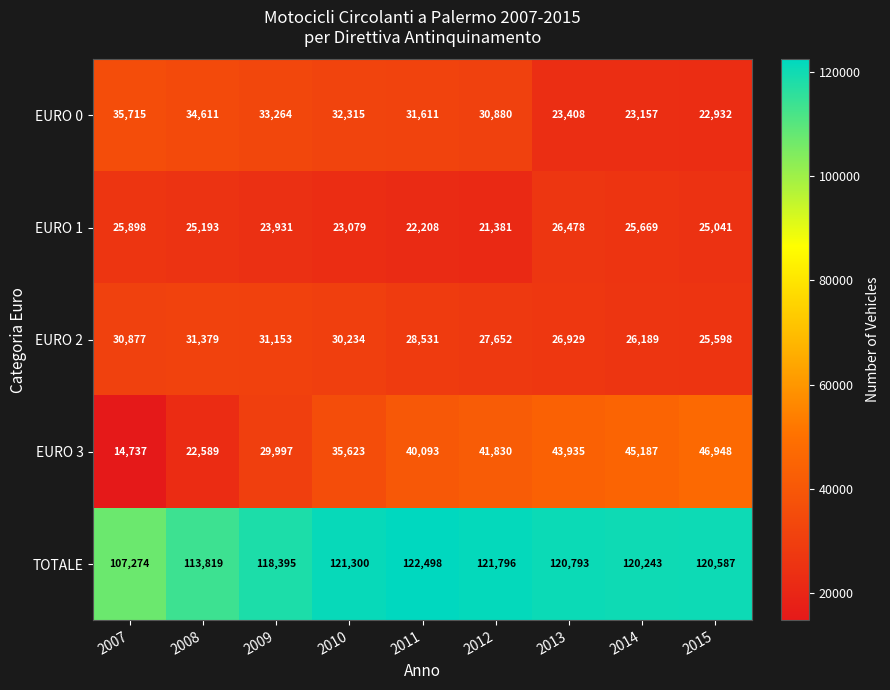

What is the difference between the highest and lowest values at 2008?

91230